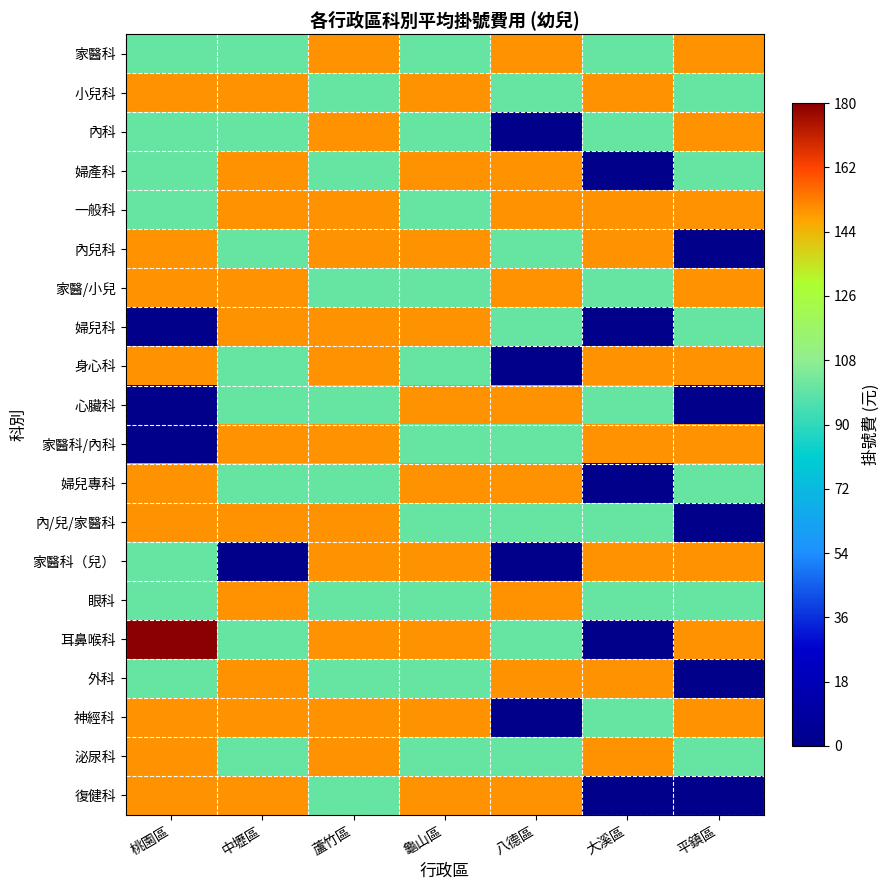

Reading right to left, transcribe all the data shown in this chart.

家醫科: 平鎮區=0.8	大溪區=0.6	八德區=0.8	龜山區=0.6	蘆竹區=0.8	中壢區=0.6	桃園區=0.6
小兒科: 平鎮區=0.6	大溪區=0.8	八德區=0.6	龜山區=0.8	蘆竹區=0.6	中壢區=0.8	桃園區=0.8
內科: 平鎮區=0.8	大溪區=0.6	八德區=0.0	龜山區=0.6	蘆竹區=0.8	中壢區=0.6	桃園區=0.6
婦產科: 平鎮區=0.6	大溪區=0.0	八德區=0.8	龜山區=0.8	蘆竹區=0.6	中壢區=0.8	桃園區=0.6
一般科: 平鎮區=0.8	大溪區=0.8	八德區=0.8	龜山區=0.6	蘆竹區=0.8	中壢區=0.8	桃園區=0.6
內兒科: 平鎮區=0.0	大溪區=0.8	八德區=0.6	龜山區=0.8	蘆竹區=0.8	中壢區=0.6	桃園區=0.8
家醫/小兒: 平鎮區=0.8	大溪區=0.6	八德區=0.8	龜山區=0.6	蘆竹區=0.6	中壢區=0.8	桃園區=0.8
婦兒科: 平鎮區=0.6	大溪區=0.0	八德區=0.6	龜山區=0.8	蘆竹區=0.8	中壢區=0.8	桃園區=0.0
身心科: 平鎮區=0.8	大溪區=0.8	八德區=0.0	龜山區=0.6	蘆竹區=0.8	中壢區=0.6	桃園區=0.8
心臟科: 平鎮區=0.0	大溪區=0.6	八德區=0.8	龜山區=0.8	蘆竹區=0.6	中壢區=0.6	桃園區=0.0
家醫科/內科: 平鎮區=0.8	大溪區=0.8	八德區=0.6	龜山區=0.6	蘆竹區=0.8	中壢區=0.8	桃園區=0.0
婦兒專科: 平鎮區=0.6	大溪區=0.0	八德區=0.8	龜山區=0.8	蘆竹區=0.6	中壢區=0.6	桃園區=0.8
內/兒/家醫科: 平鎮區=0.0	大溪區=0.6	八德區=0.6	龜山區=0.6	蘆竹區=0.8	中壢區=0.8	桃園區=0.8
家醫科（兒）: 平鎮區=0.8	大溪區=0.8	八德區=0.0	龜山區=0.8	蘆竹區=0.8	中壢區=0.0	桃園區=0.6
眼科: 平鎮區=0.6	大溪區=0.6	八德區=0.8	龜山區=0.6	蘆竹區=0.6	中壢區=0.8	桃園區=0.6
耳鼻喉科: 平鎮區=0.8	大溪區=0.0	八德區=0.6	龜山區=0.8	蘆竹區=0.8	中壢區=0.6	桃園區=1.0
外科: 平鎮區=0.0	大溪區=0.8	八德區=0.8	龜山區=0.6	蘆竹區=0.6	中壢區=0.8	桃園區=0.6
神經科: 平鎮區=0.8	大溪區=0.6	八德區=0.0	龜山區=0.8	蘆竹區=0.8	中壢區=0.8	桃園區=0.8
泌尿科: 平鎮區=0.6	大溪區=0.8	八德區=0.6	龜山區=0.6	蘆竹區=0.8	中壢區=0.6	桃園區=0.8
復健科: 平鎮區=0.0	大溪區=0.0	八德區=0.8	龜山區=0.8	蘆竹區=0.6	中壢區=0.8	桃園區=0.8